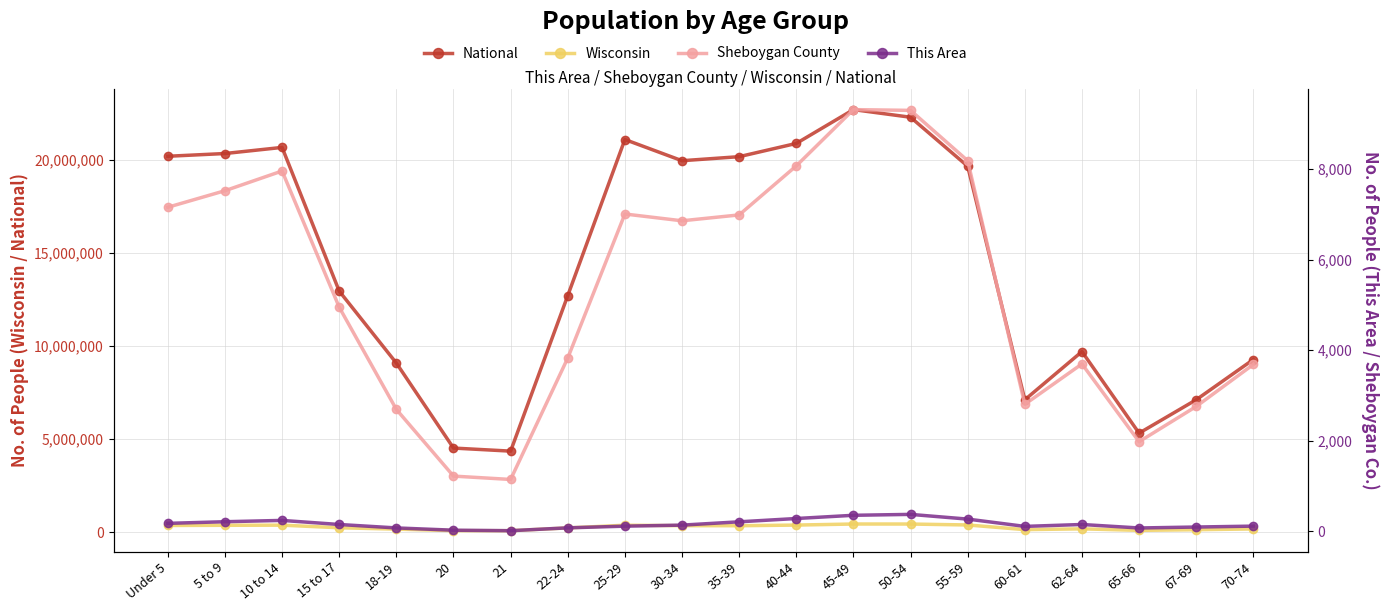

At which label does Sheboygan County reach its minimum?

21